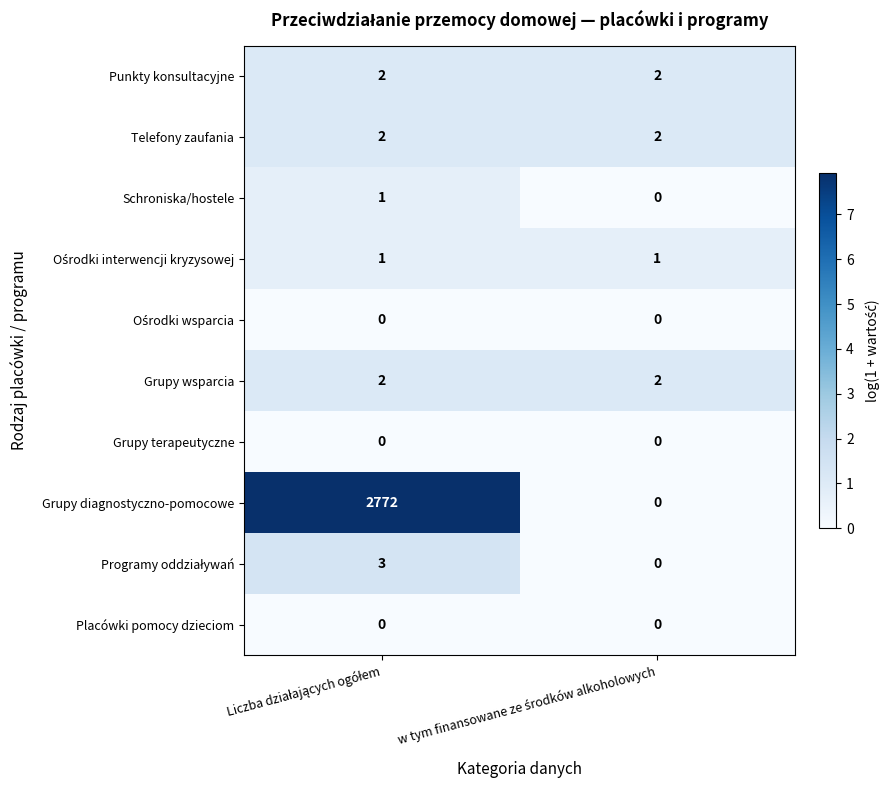

What is the highest value of the Grupy diagnostyczno-pomocowe series?

2772